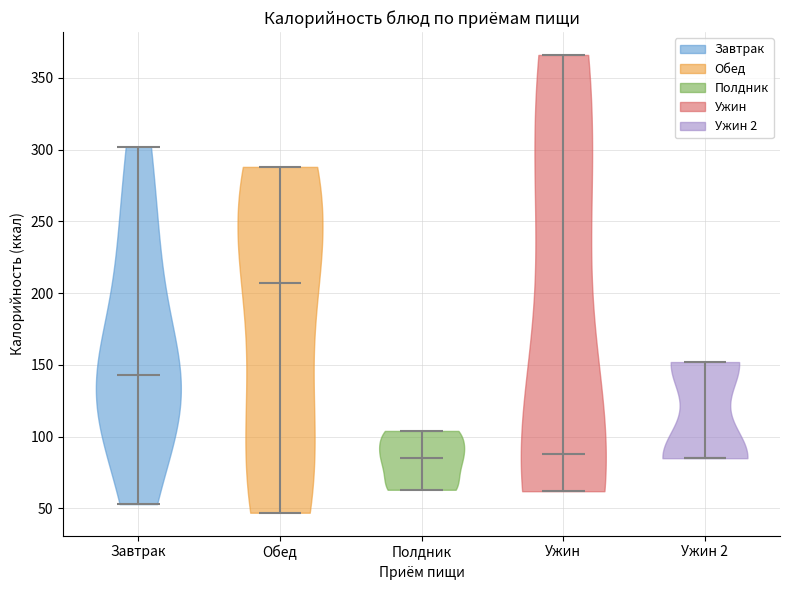

Which violin has the highest median line?

Обед